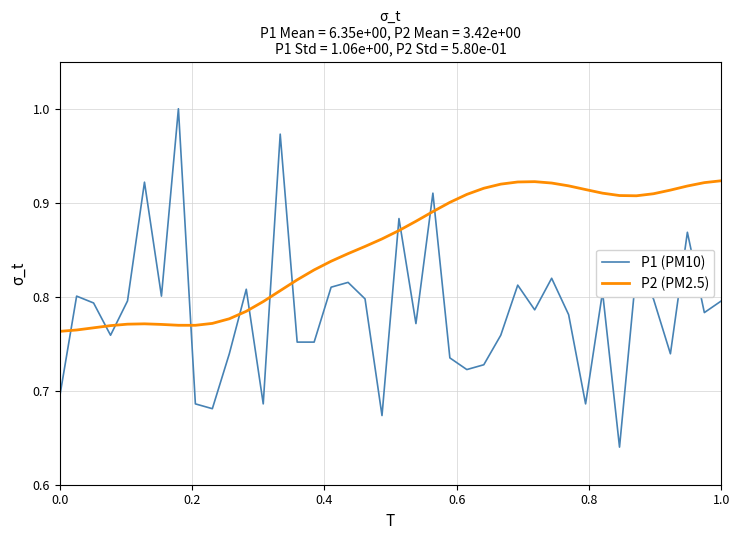

List the series in order of their overall mean, highest first.

P2 (PM2.5), P1 (PM10)